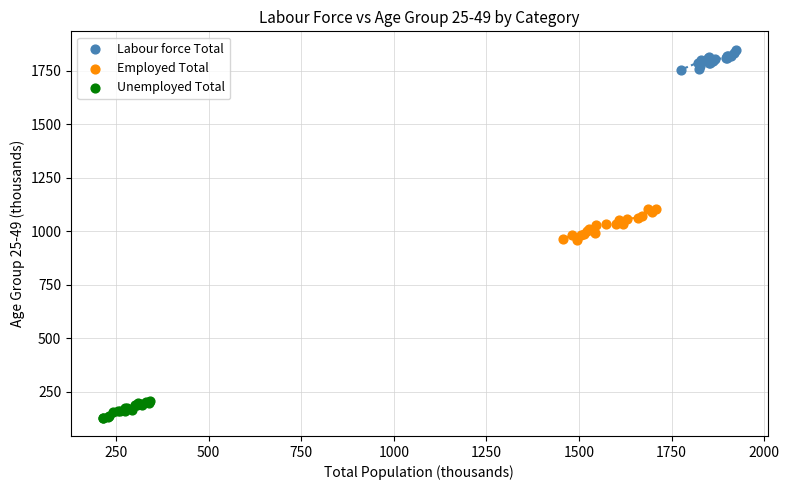

What are all the series names shown in the legend?

Labour force Total, Employed Total, Unemployed Total